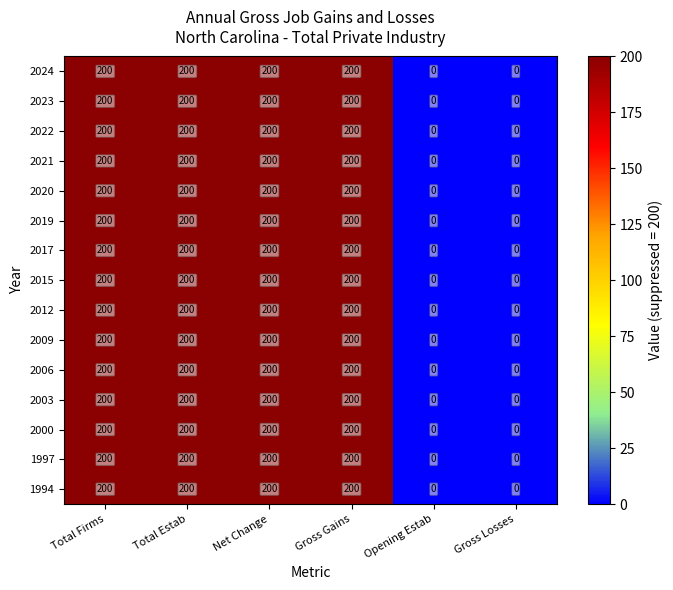

What is the highest value of the 2006 series?

200